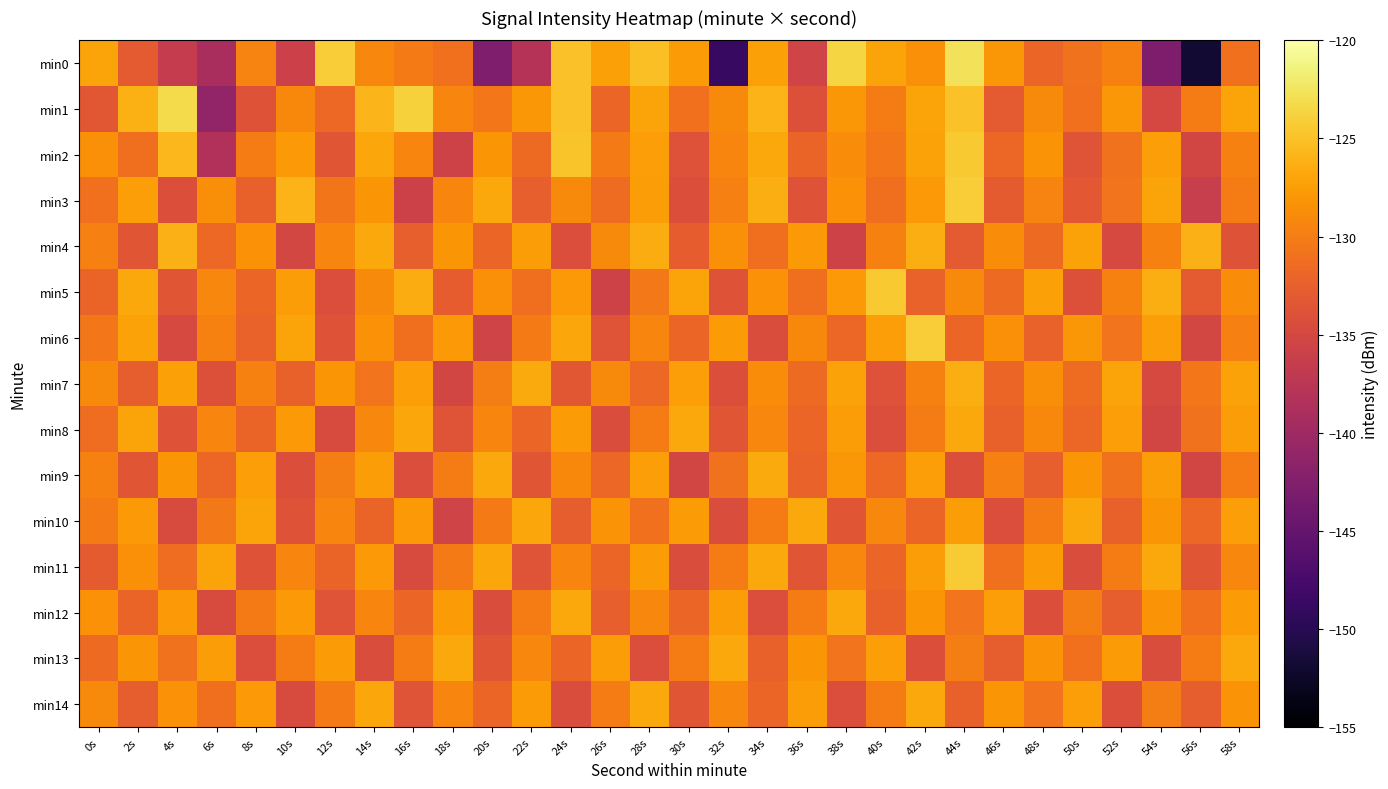

List the series in order of their peak value, lowest first.

min8, min10, min12, min13, min14, min9, min7, min4, min2, min5, min11, min3, min6, min1, min0